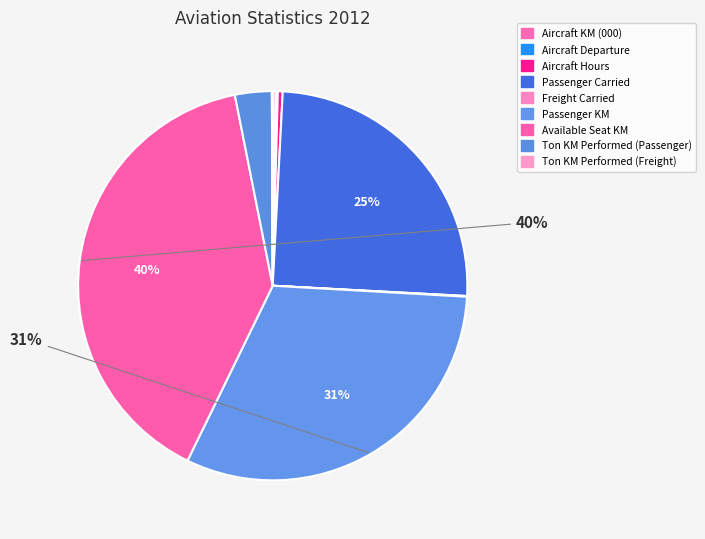

How many slices are in this pie chart?

9